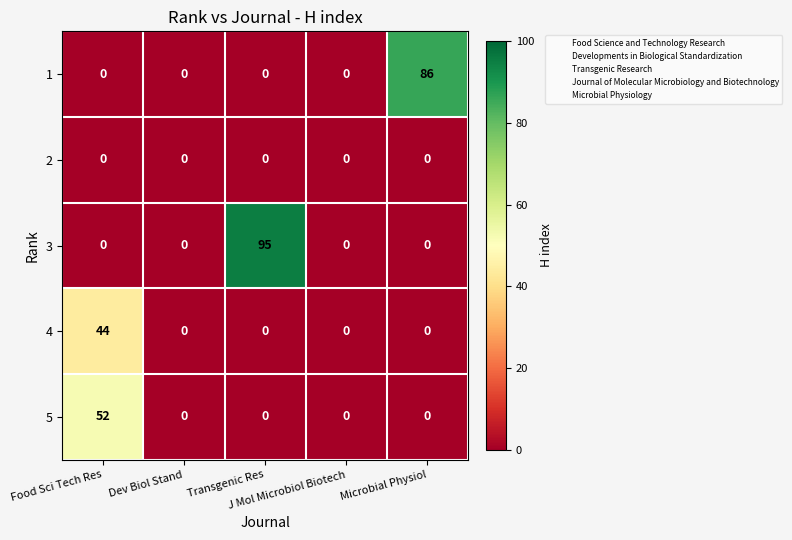

Count the number of data series in this chart.

5